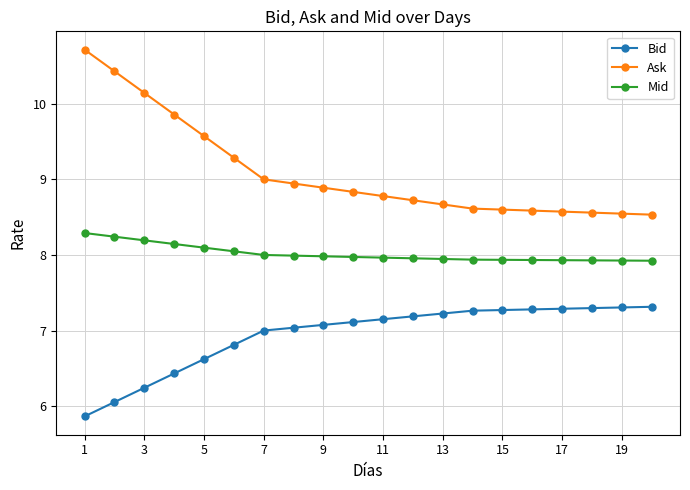

Which series has the widest spread of values?

Ask